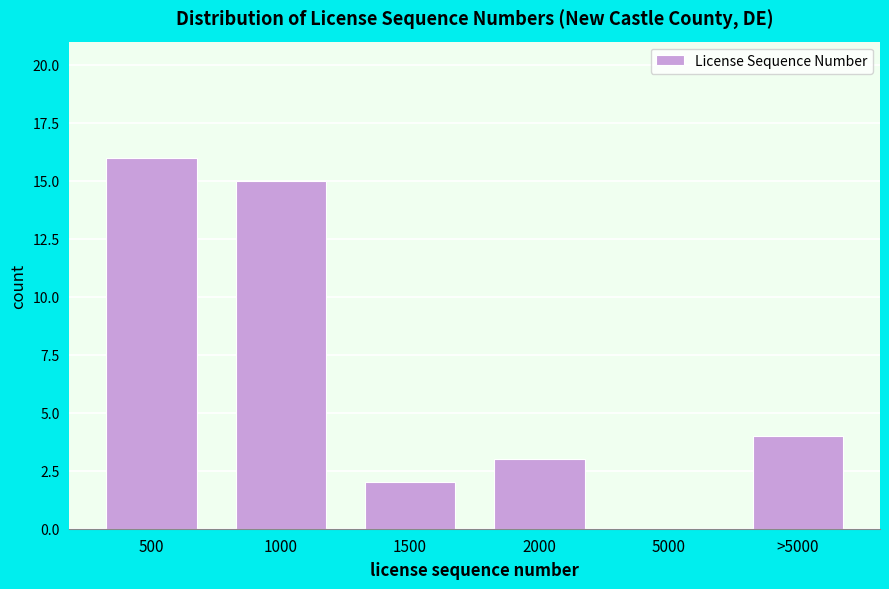

Reading left to right, transcribe all the data shown in this chart.

500=16	1000=15	1500=2	2000=3	5000=0	>5000=4